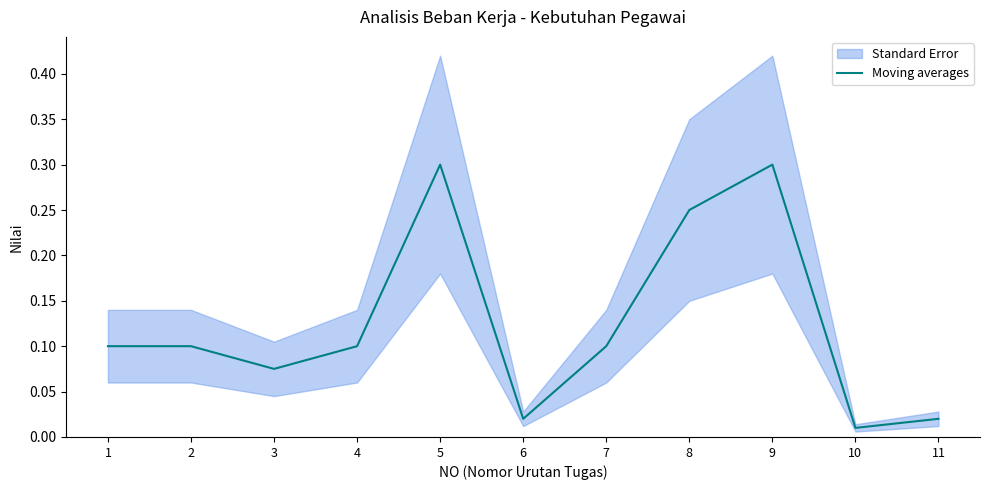

How many points are higher than both their immediate neighbors (excluding endpoints)?

2